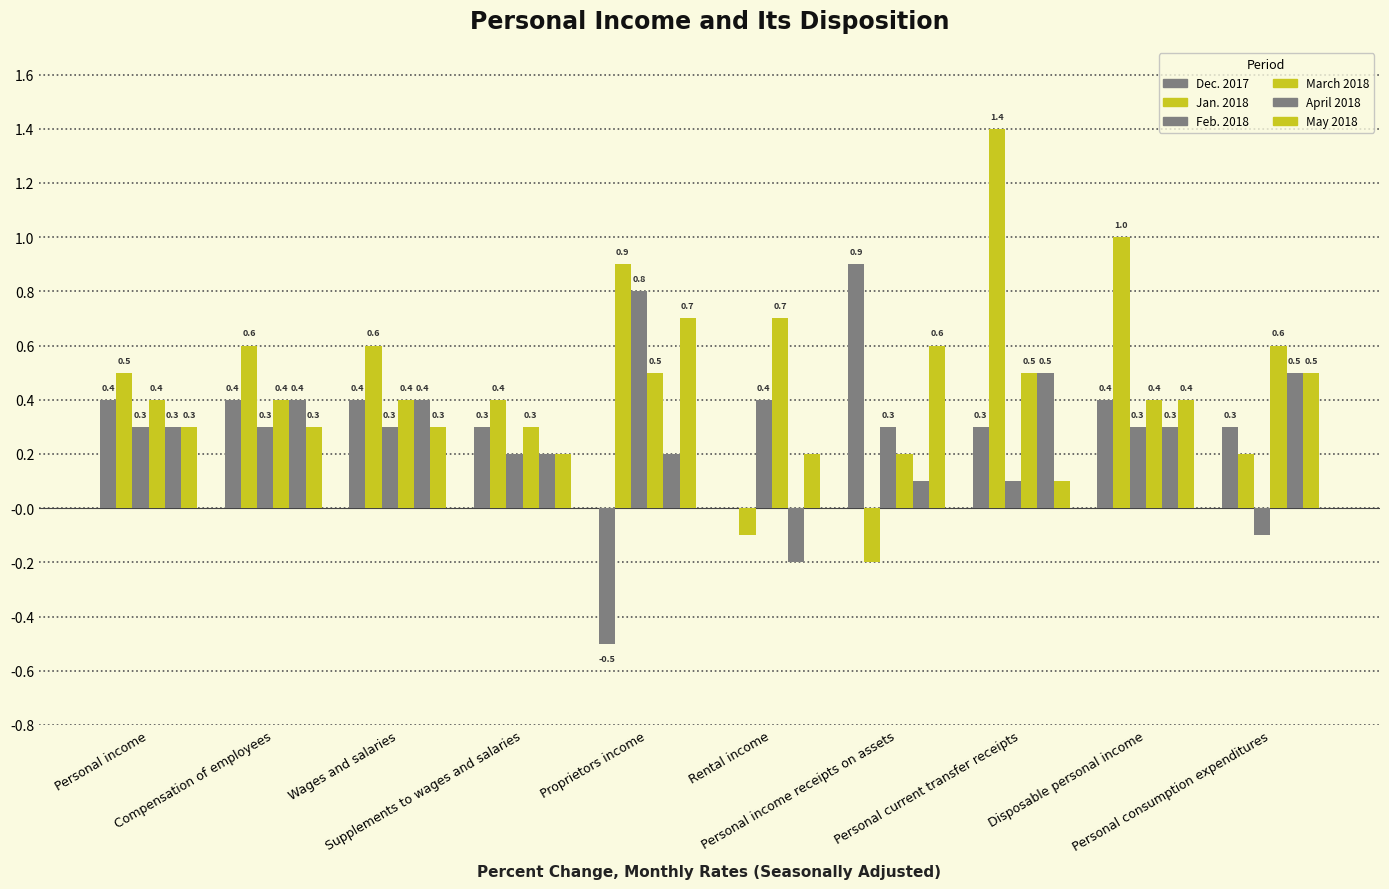

Reading left to right, what are all the values shown in this chart?

Dec. 2017: Personal income=0.4	Compensation of employees=0.4	Wages and salaries=0.4	Supplements to wages and salaries=0.3	Proprietors income=-0.5	Rental income=0.0	Personal income receipts on assets=0.9	Personal current transfer receipts=0.3	Disposable personal income=0.4	Personal consumption expenditures=0.3
Jan. 2018: Personal income=0.5	Compensation of employees=0.6	Wages and salaries=0.6	Supplements to wages and salaries=0.4	Proprietors income=0.9	Rental income=-0.1	Personal income receipts on assets=-0.2	Personal current transfer receipts=1.4	Disposable personal income=1.0	Personal consumption expenditures=0.2
Feb. 2018: Personal income=0.3	Compensation of employees=0.3	Wages and salaries=0.3	Supplements to wages and salaries=0.2	Proprietors income=0.8	Rental income=0.4	Personal income receipts on assets=0.3	Personal current transfer receipts=0.1	Disposable personal income=0.3	Personal consumption expenditures=-0.1
March 2018: Personal income=0.4	Compensation of employees=0.4	Wages and salaries=0.4	Supplements to wages and salaries=0.3	Proprietors income=0.5	Rental income=0.7	Personal income receipts on assets=0.2	Personal current transfer receipts=0.5	Disposable personal income=0.4	Personal consumption expenditures=0.6
April 2018: Personal income=0.3	Compensation of employees=0.4	Wages and salaries=0.4	Supplements to wages and salaries=0.2	Proprietors income=0.2	Rental income=-0.2	Personal income receipts on assets=0.1	Personal current transfer receipts=0.5	Disposable personal income=0.3	Personal consumption expenditures=0.5
May 2018: Personal income=0.3	Compensation of employees=0.3	Wages and salaries=0.3	Supplements to wages and salaries=0.2	Proprietors income=0.7	Rental income=0.2	Personal income receipts on assets=0.6	Personal current transfer receipts=0.1	Disposable personal income=0.4	Personal consumption expenditures=0.5